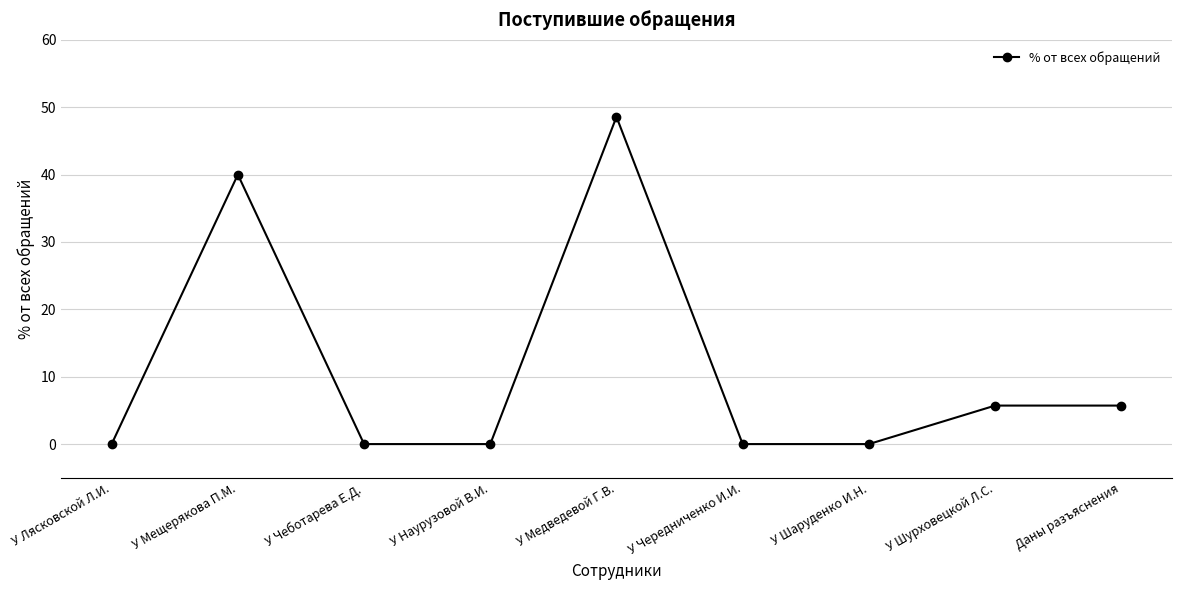

The chart shows a value of 5.7 at У Шурховецкой Л.С.. True or false?

True